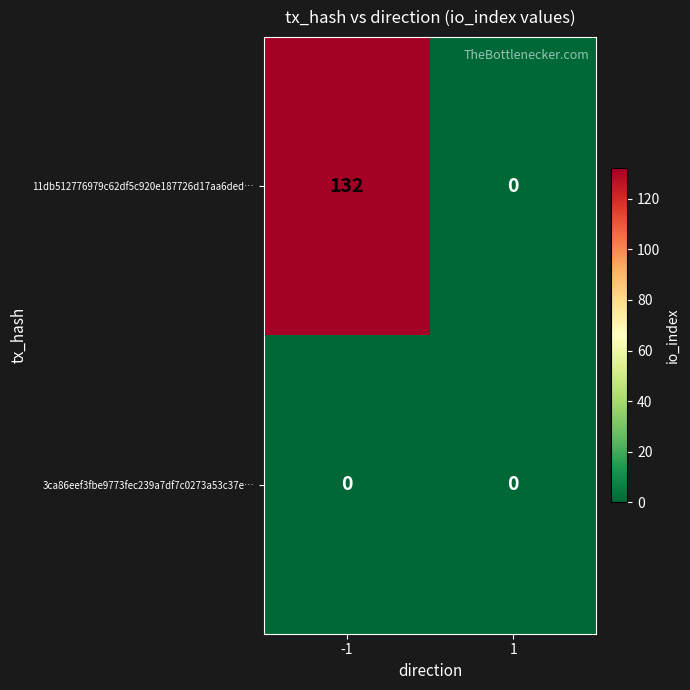

Reading right to left, list all the values displayed in this chart.

11db512776979c62df5c920e187726d17aa6ded…: 1=0	-1=132
3ca86eef3fbe9773fec239a7df7c0273a53c37e…: 1=0	-1=0